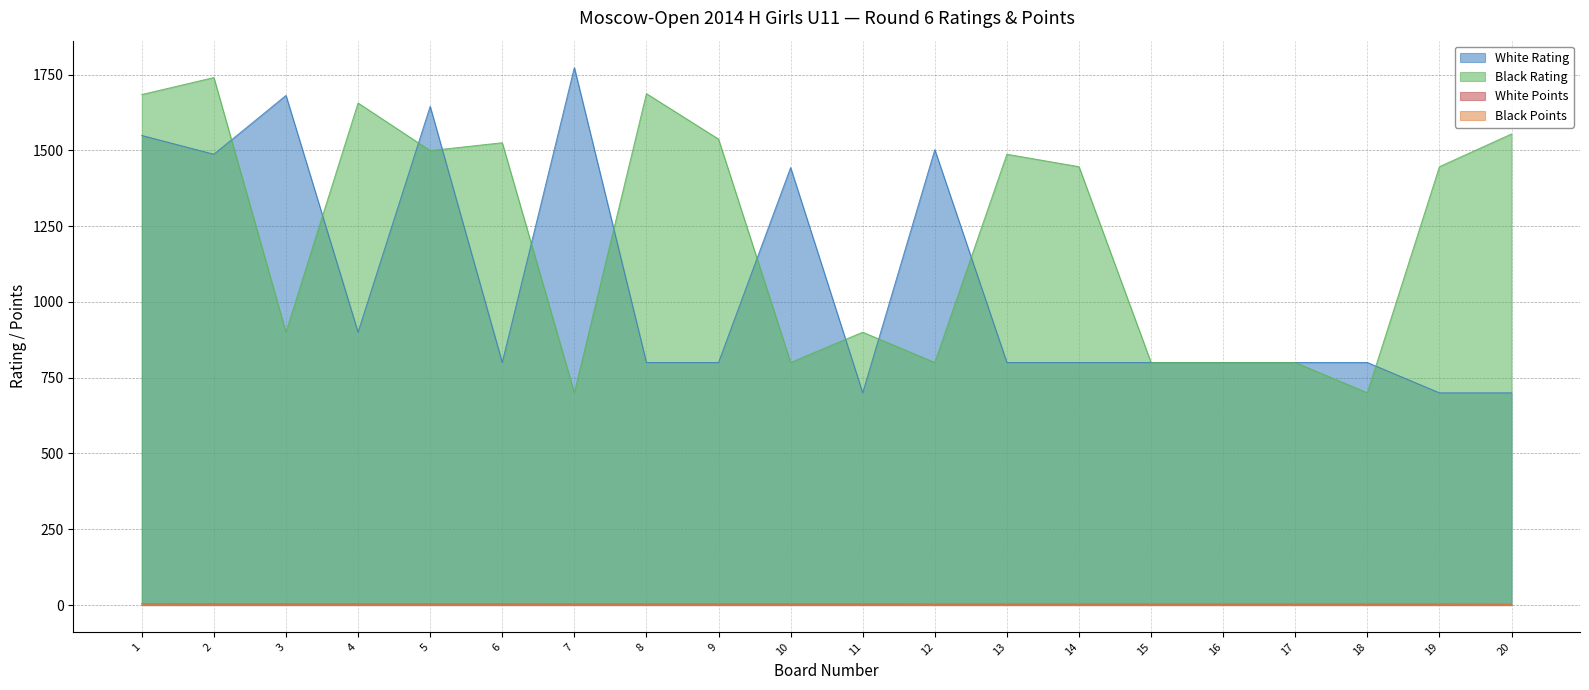

At which label does Black Rating first exceed 1446?

1